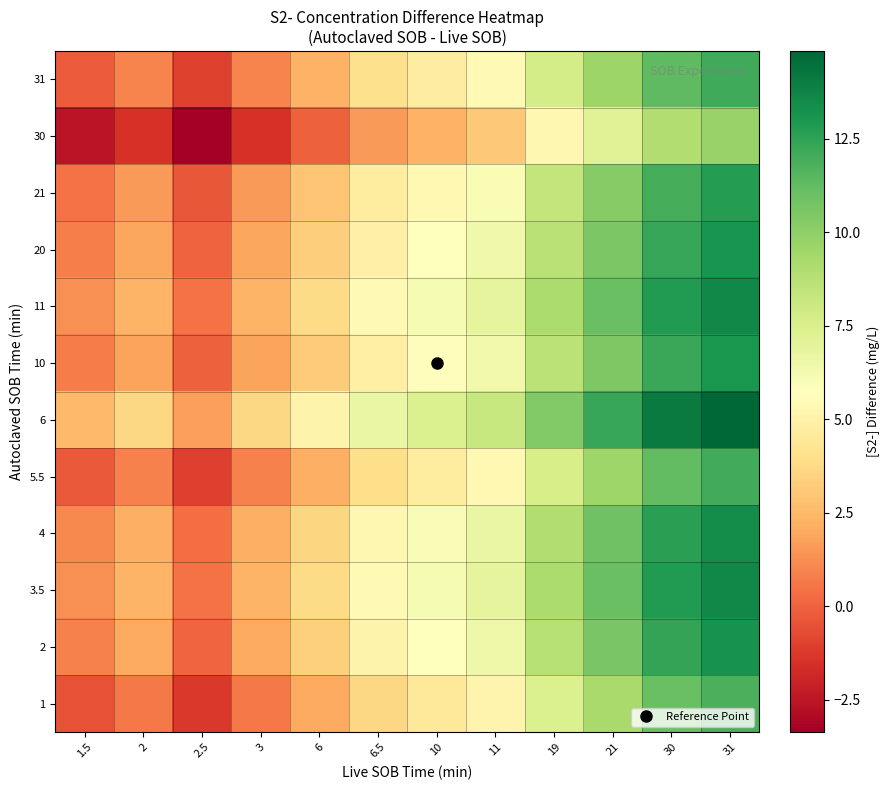

Between 10 and 11, which is larger?

11